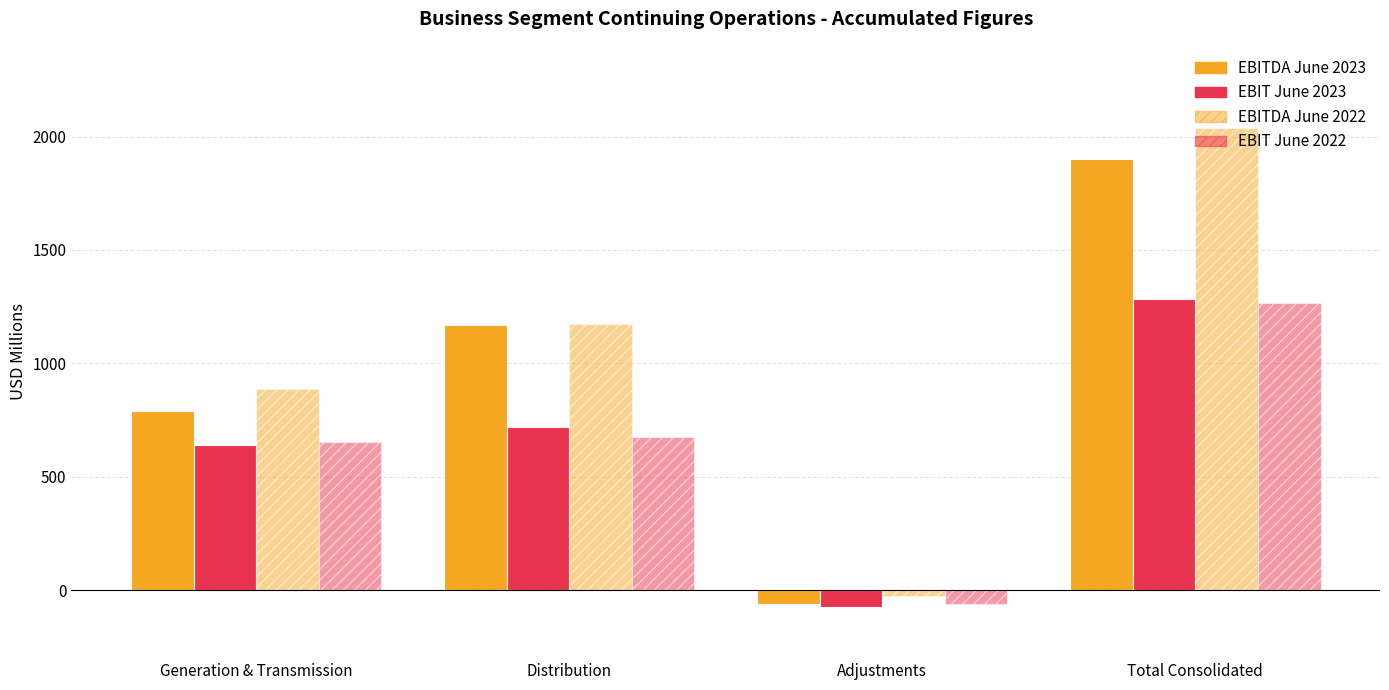

Which series has the largest range (max minus min)?

EBITDA June 2022